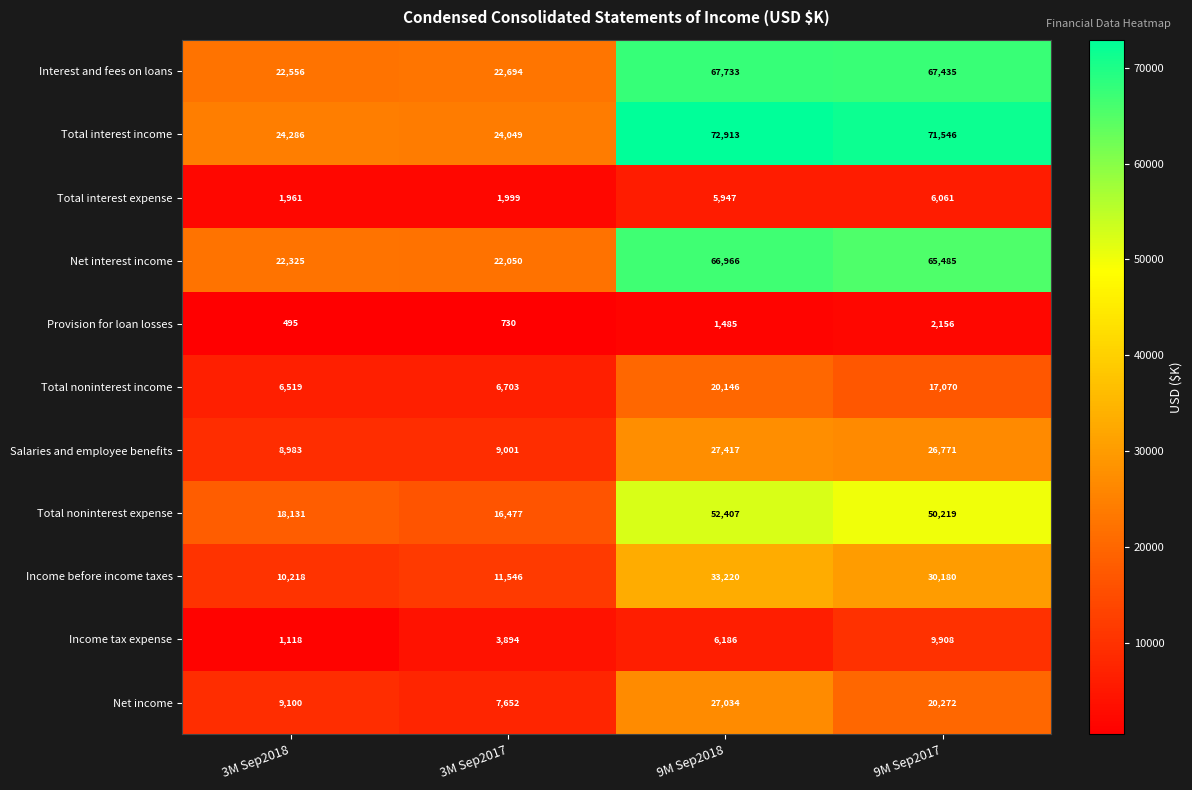

Which series has the largest total across all categories?

Total interest income